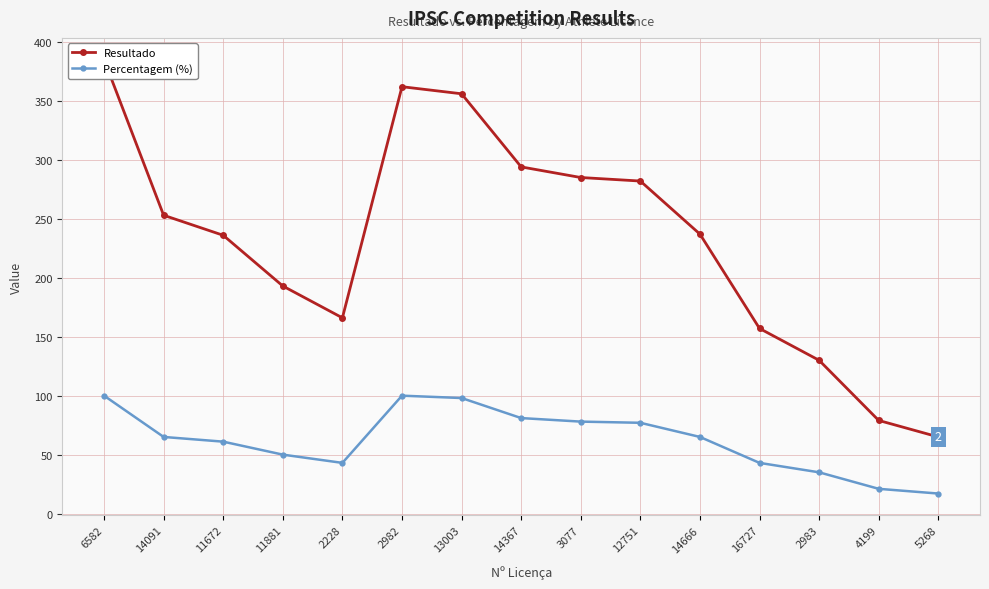

Does the chart have visible grid lines?

Yes